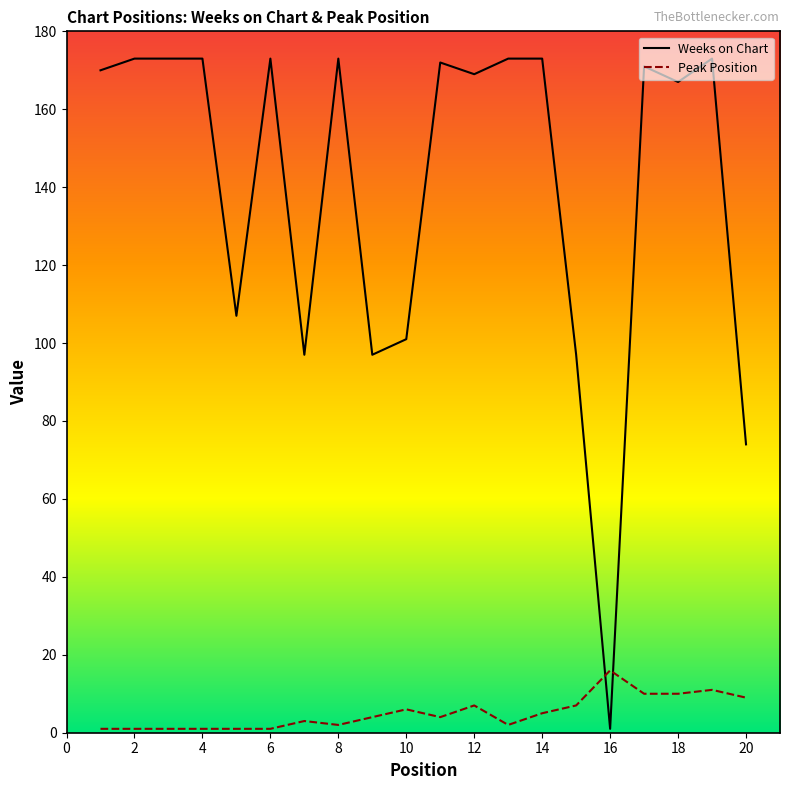

What is the smallest value displayed?

1